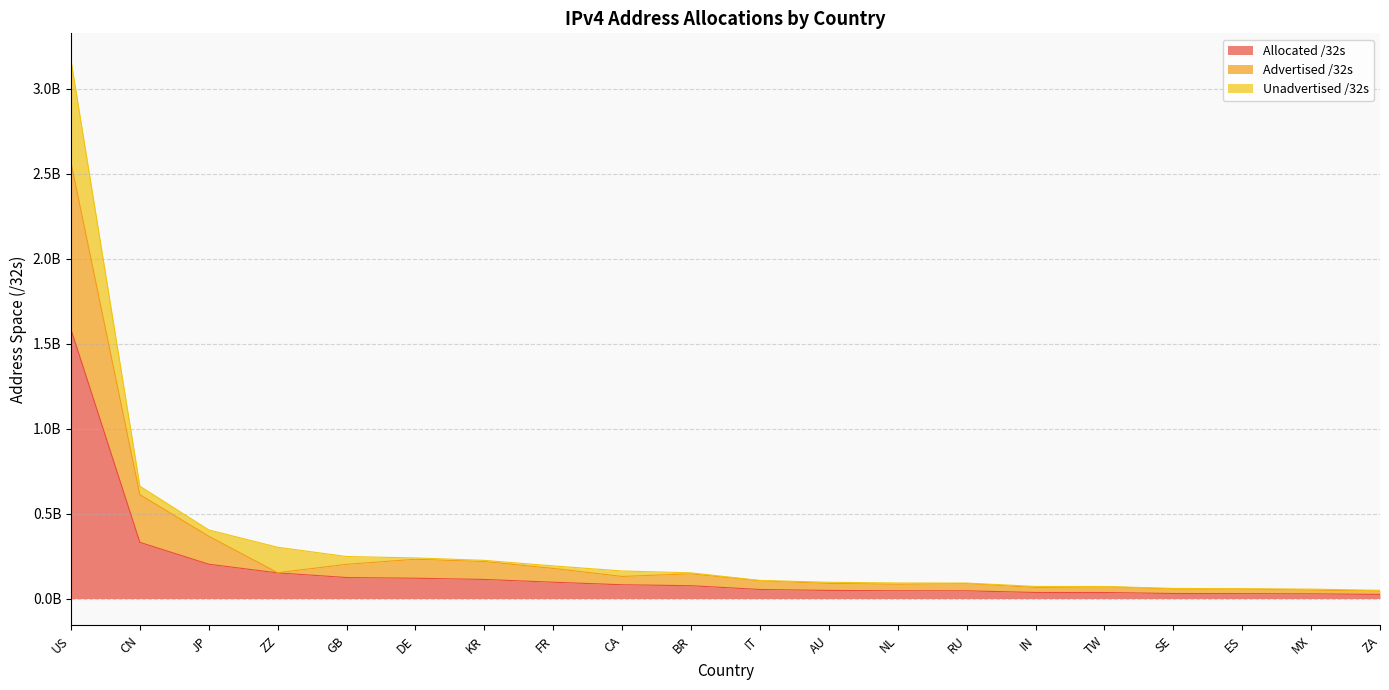

Does the chart have visible grid lines?

Yes